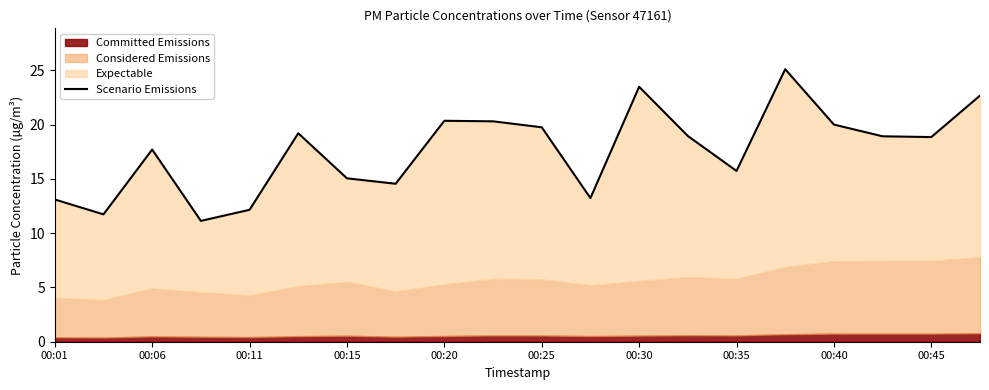

Which has a higher value, 15 or 10?

15